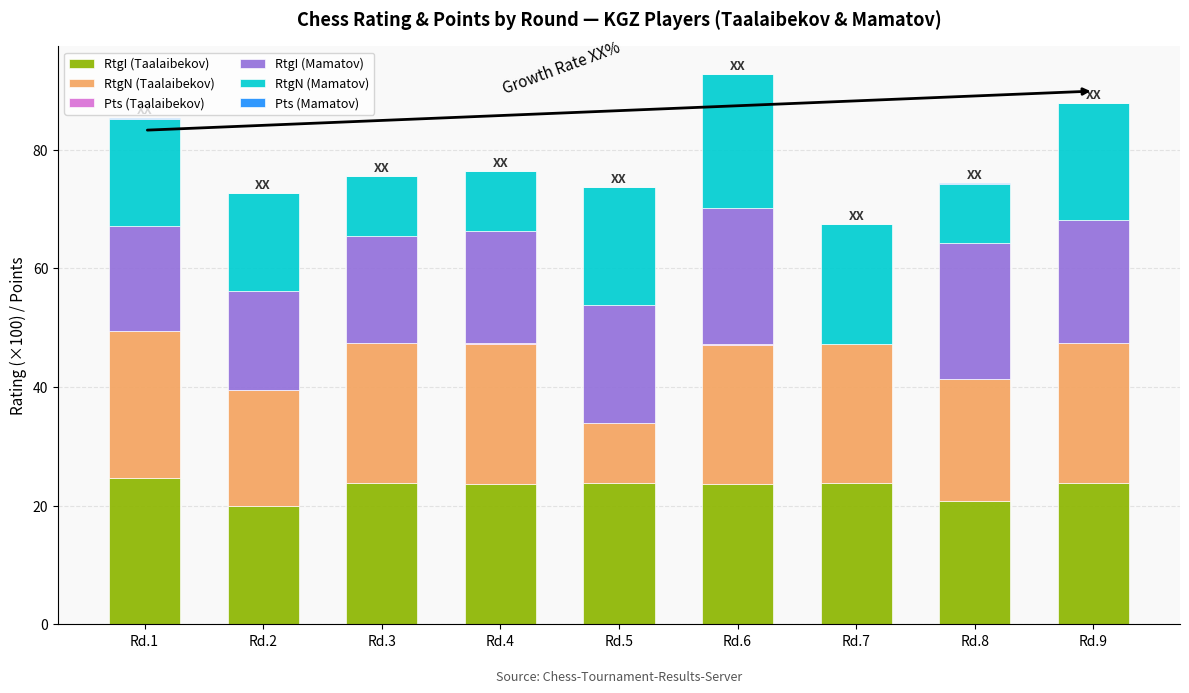

True or false: RtgI (Taalaibekov) has a value of 10.9 at Rd.9.

False